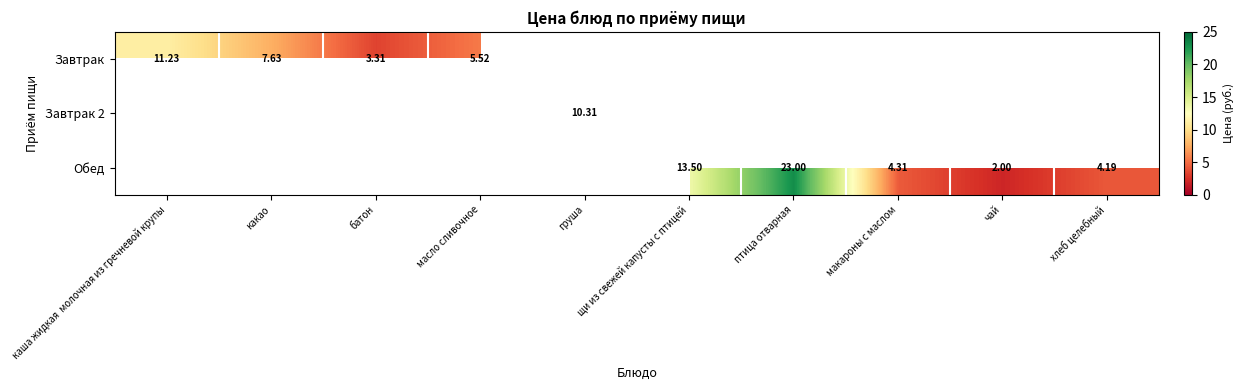

Between какао and груша, which is larger?

груша